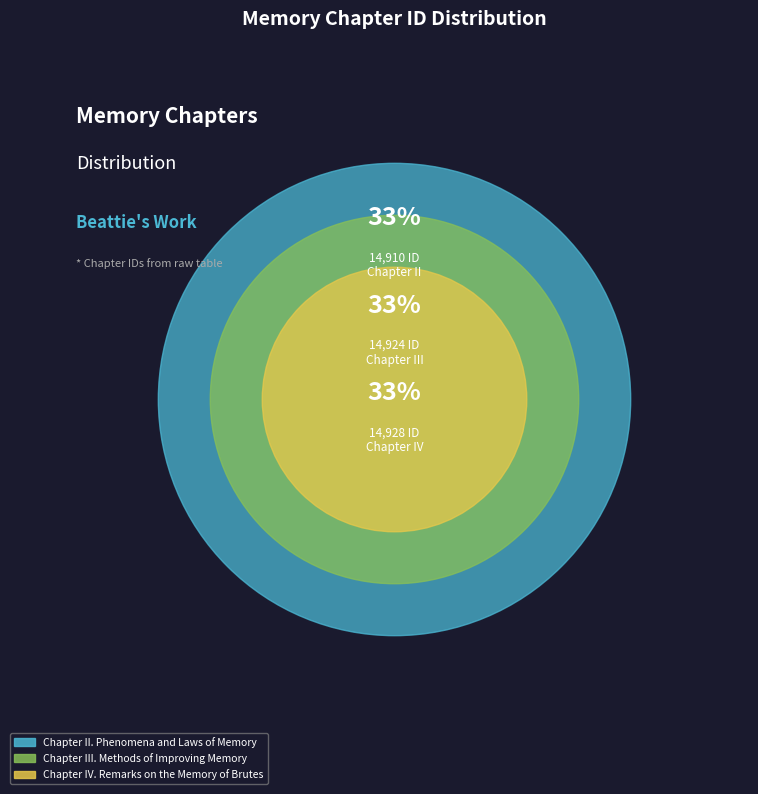

Which has a higher value, Chapter III. Methods of Improving Memory or Chapter II. Phenomena and Laws of Memory?

Chapter III. Methods of Improving Memory